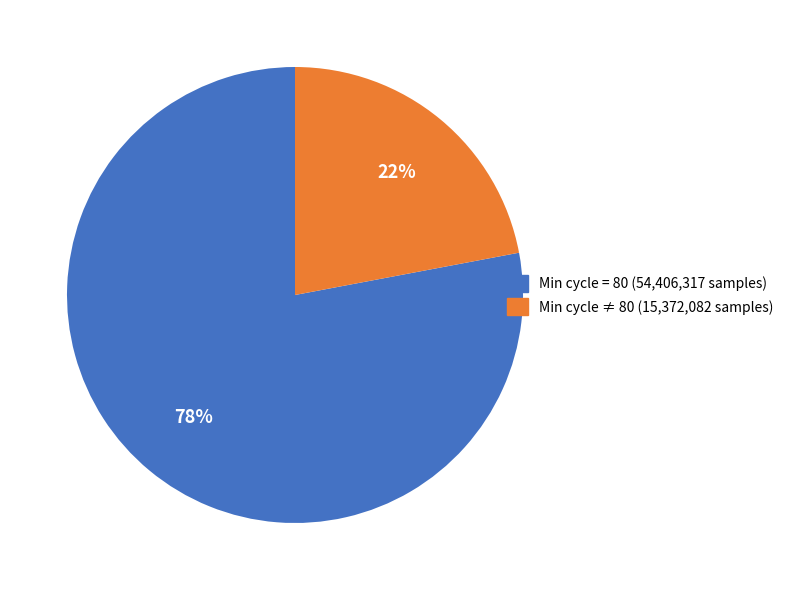

Is there a majority slice in this chart?

Yes